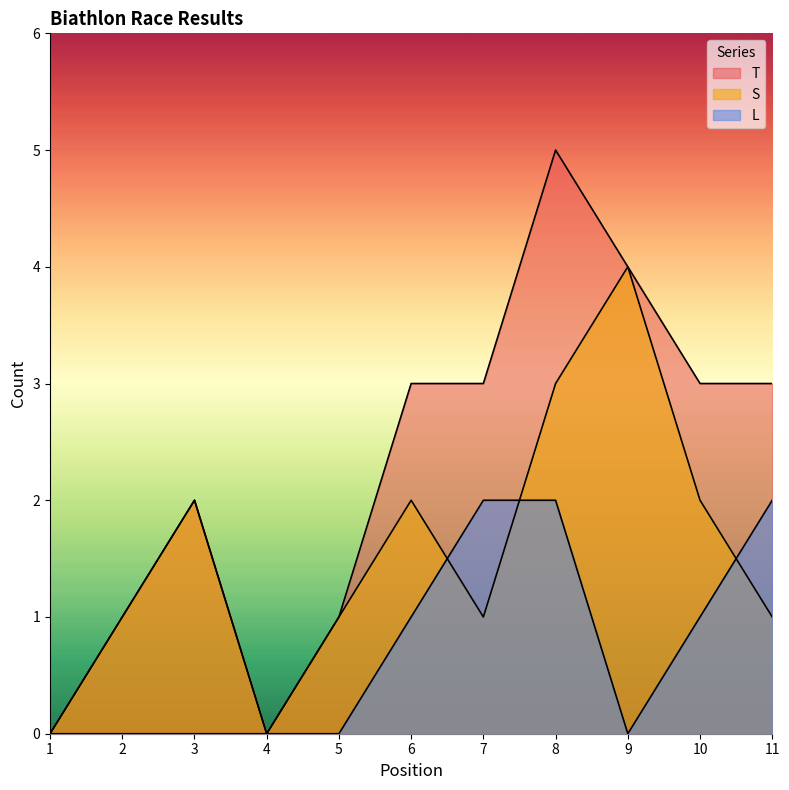

Between 10 and 6, which is larger?

10